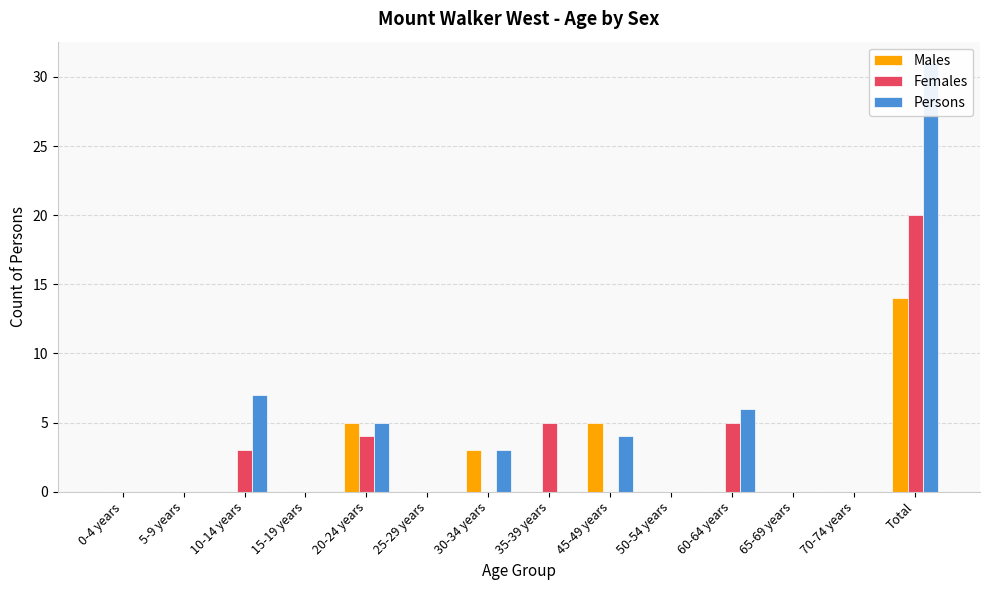

What are all the series names shown in the legend?

Males, Females, Persons